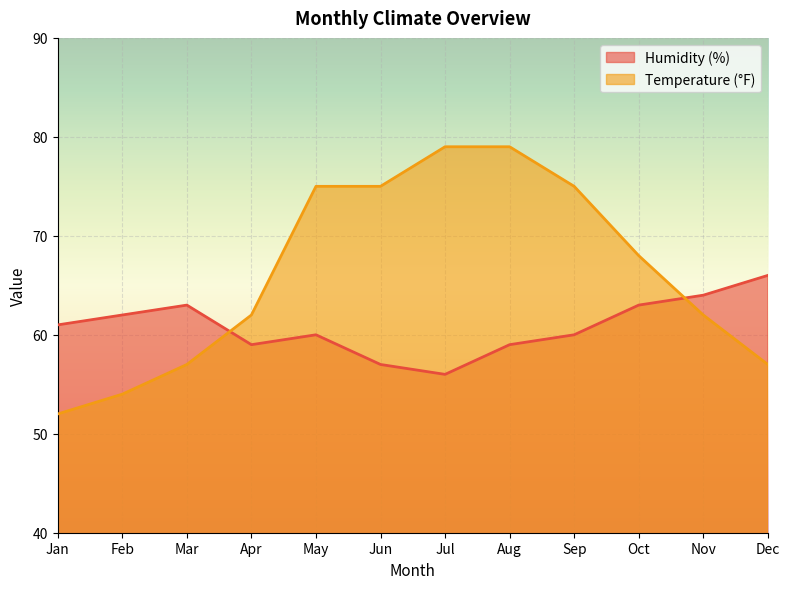

Reading left to right, what are all the values shown in this chart?

Humidity (%): Jan=61	Feb=62	Mar=63	Apr=59	May=60	Jun=57	Jul=56	Aug=59	Sep=60	Oct=63	Nov=64	Dec=66
Temperature (°F): Jan=52	Feb=54	Mar=57	Apr=62	May=75	Jun=75	Jul=79	Aug=79	Sep=75	Oct=68	Nov=62	Dec=57